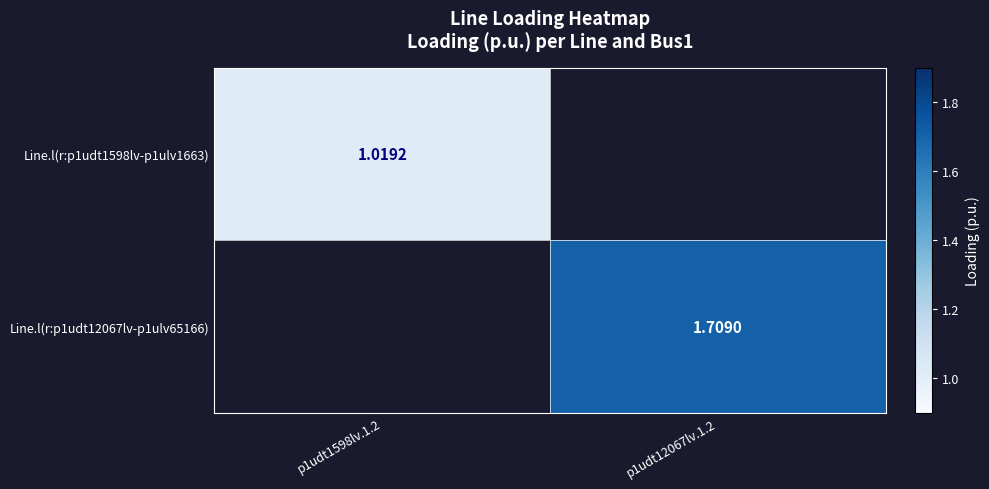

Rank the series by their average value, from highest to lowest.

Line.l(r:p1udt12067lv-p1ulv65166), Line.l(r:p1udt1598lv-p1ulv1663)